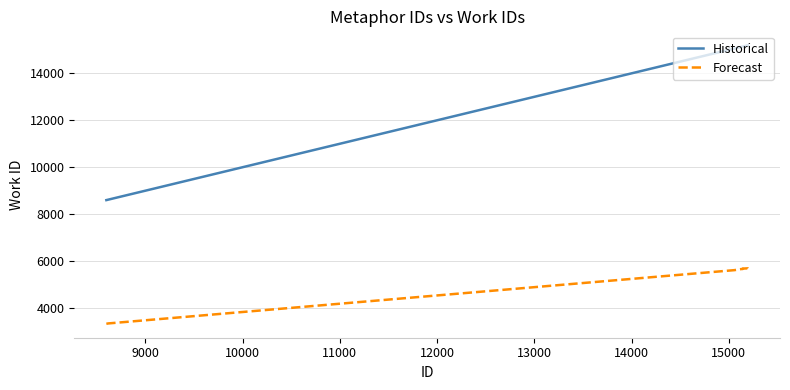

True or false: Historical and Forecast intersect in this chart.

False